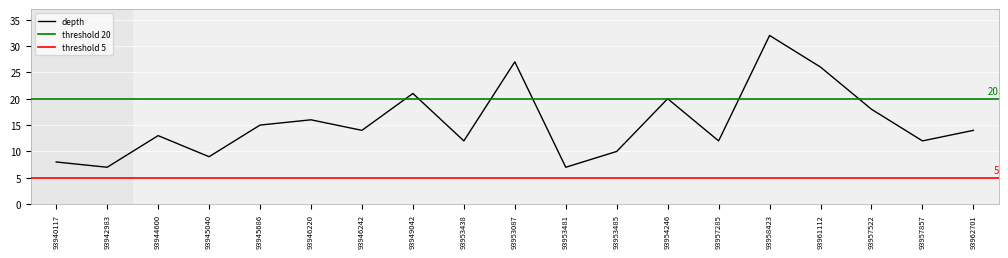

How many interior local peaks (higher than both neighbors) does the data have?

6